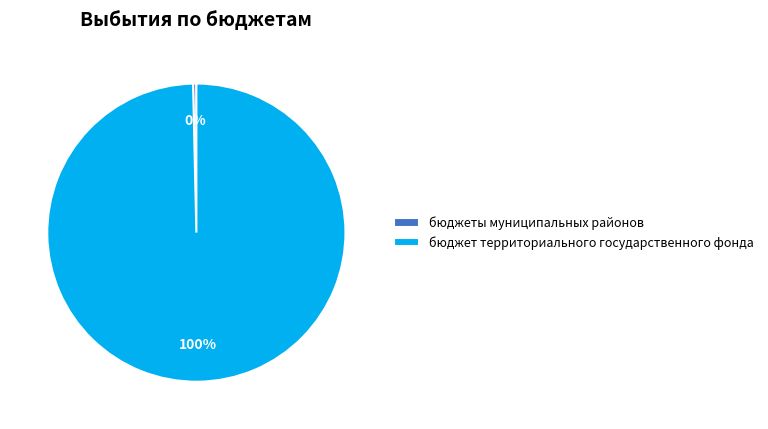

What is the majority slice?

бюджет территориального государственного фонда